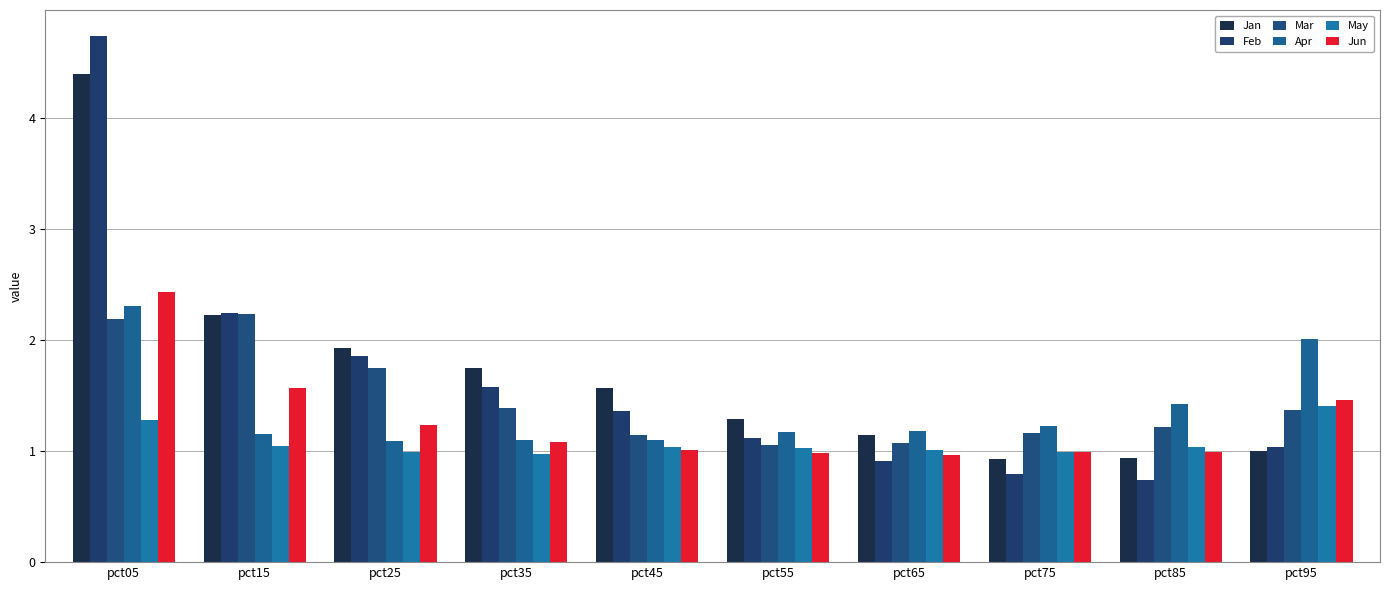

How many groups of bars are there?

10